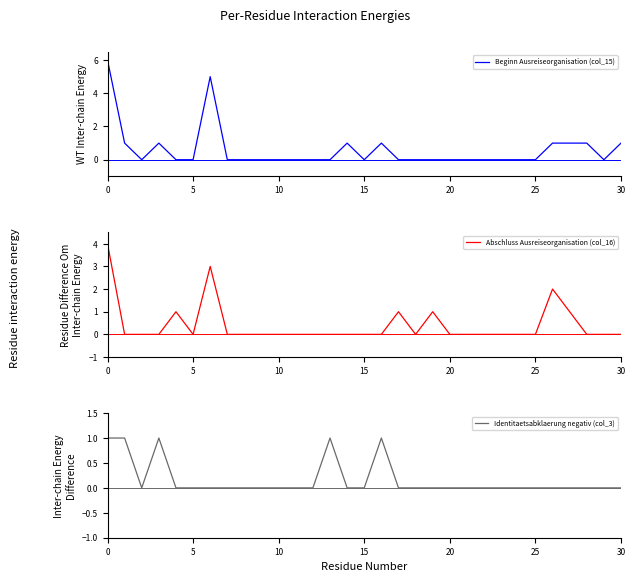

What is the difference between the second highest and second lowest values in the Beginn Ausreiseorganisation (col_15) series?

5